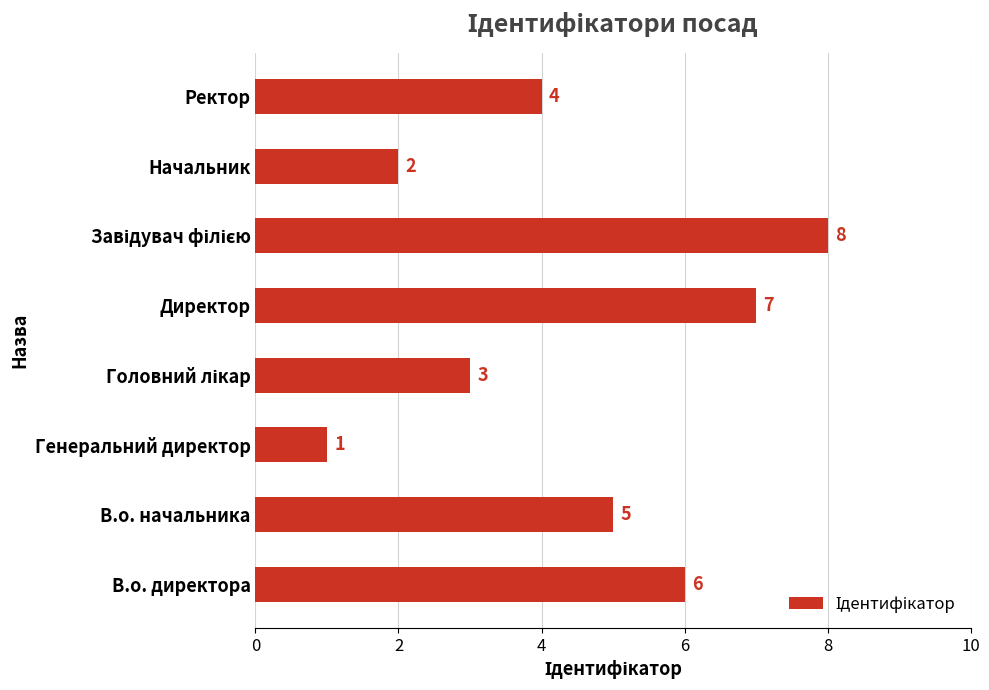

How many data points are less than 5?

4